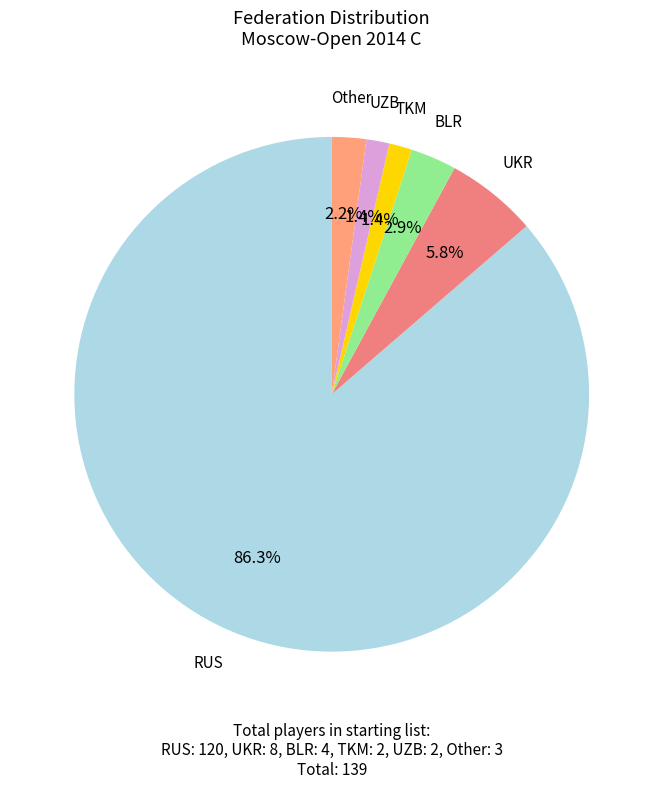

Which has a higher value, RUS or TKM?

RUS